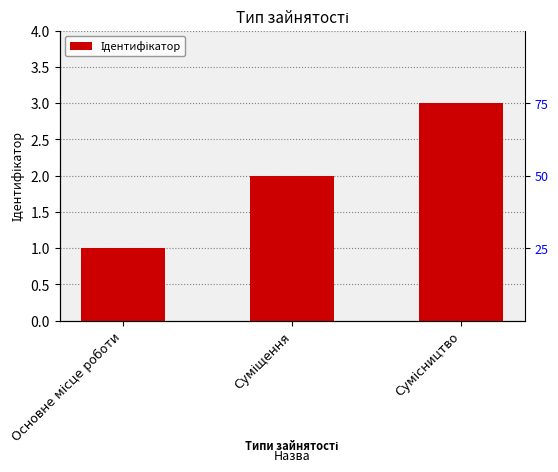

What is the approximate value at Основне місце роботи?

1